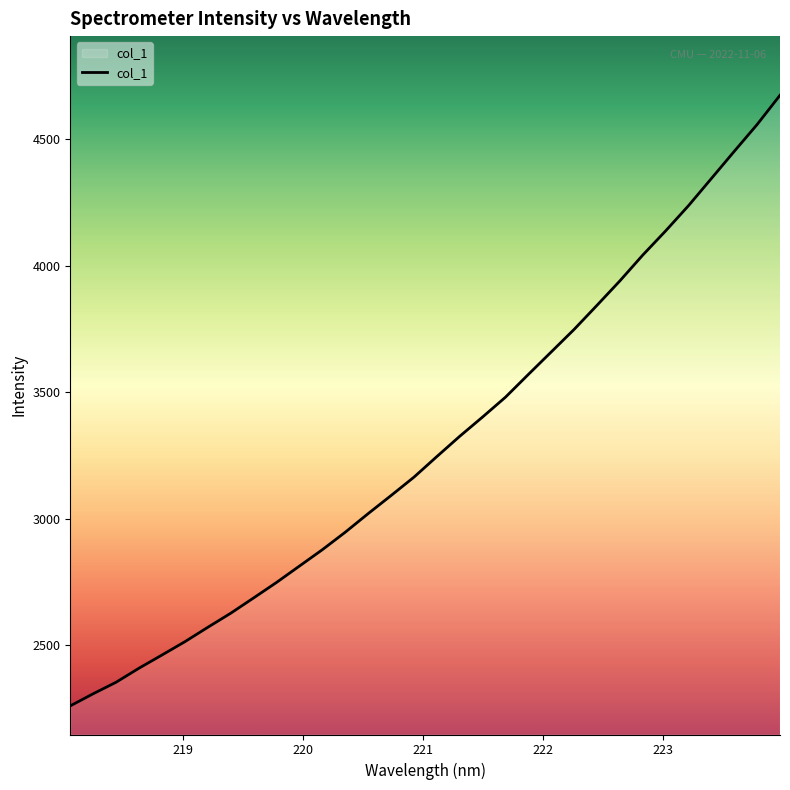

What is the smallest value displayed?

2260.9